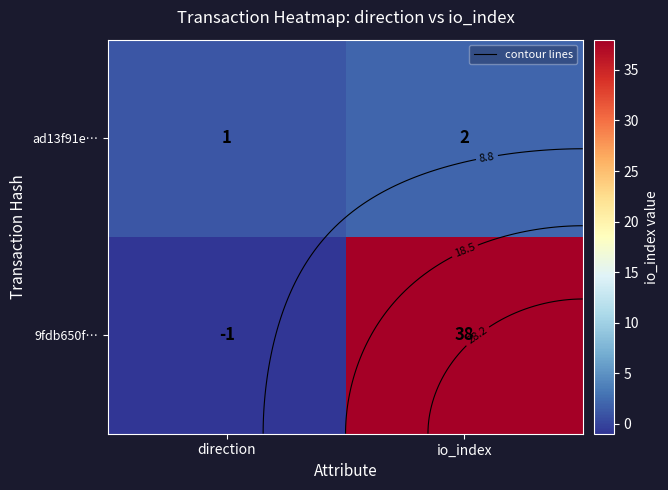

At how many categories does at least one series exceed 0?

2